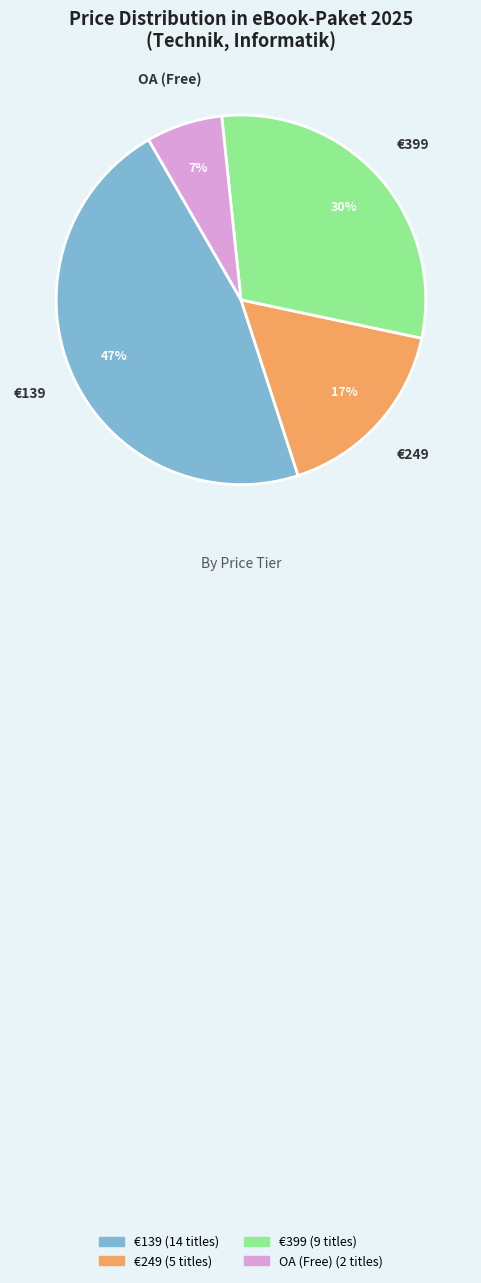

What percentage is the €139 slice, to the nearest percent?

47%